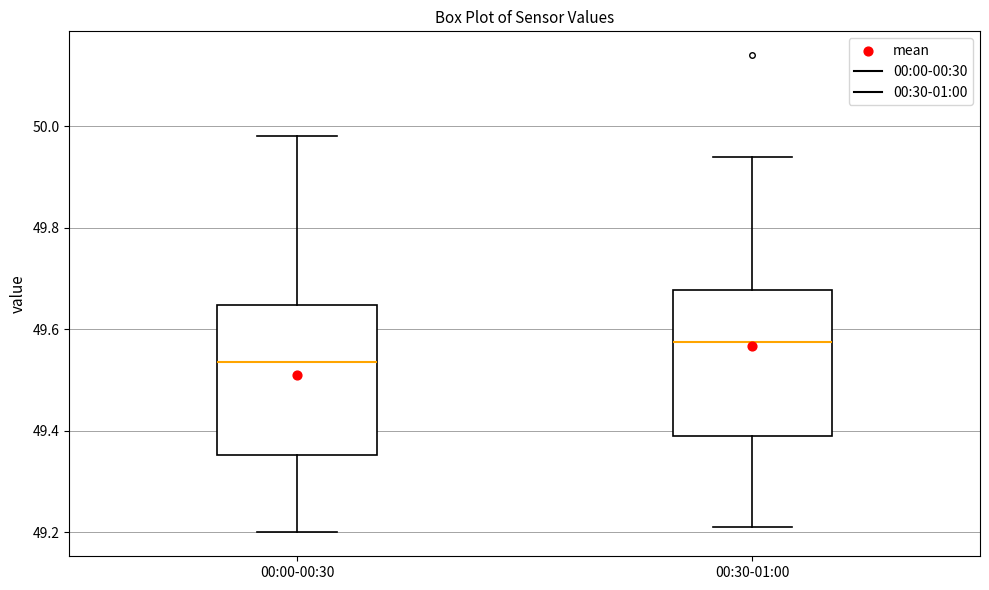

Reading left to right, transcribe this box plot: for each box, give where its median line is, the range the box spans, and where its two whiskers end, as read against the y-axis. The values are not printed on the chart, so give them approximately, as read against the axis.

00:00-00:30: median 49.54, box 49.36 to 49.64, whiskers 49.20 to 49.98
00:30-01:00: median 49.58, box 49.40 to 49.68, whiskers 49.22 to 49.94